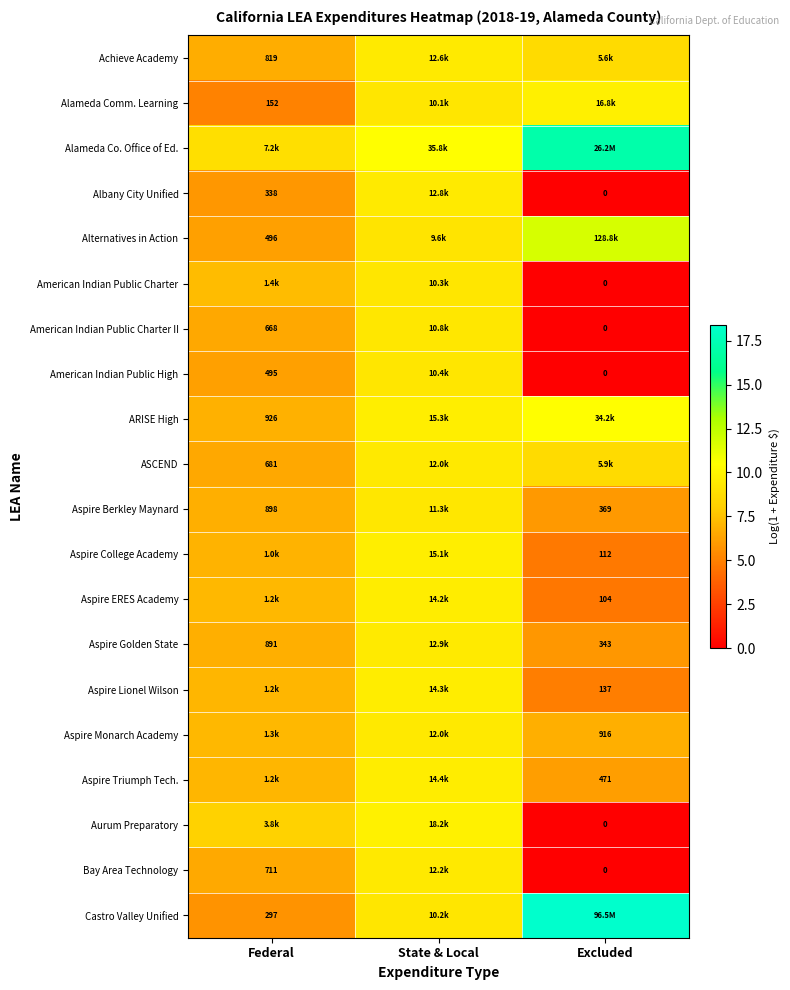

At which category is the sum across all series the highest?

State & Local